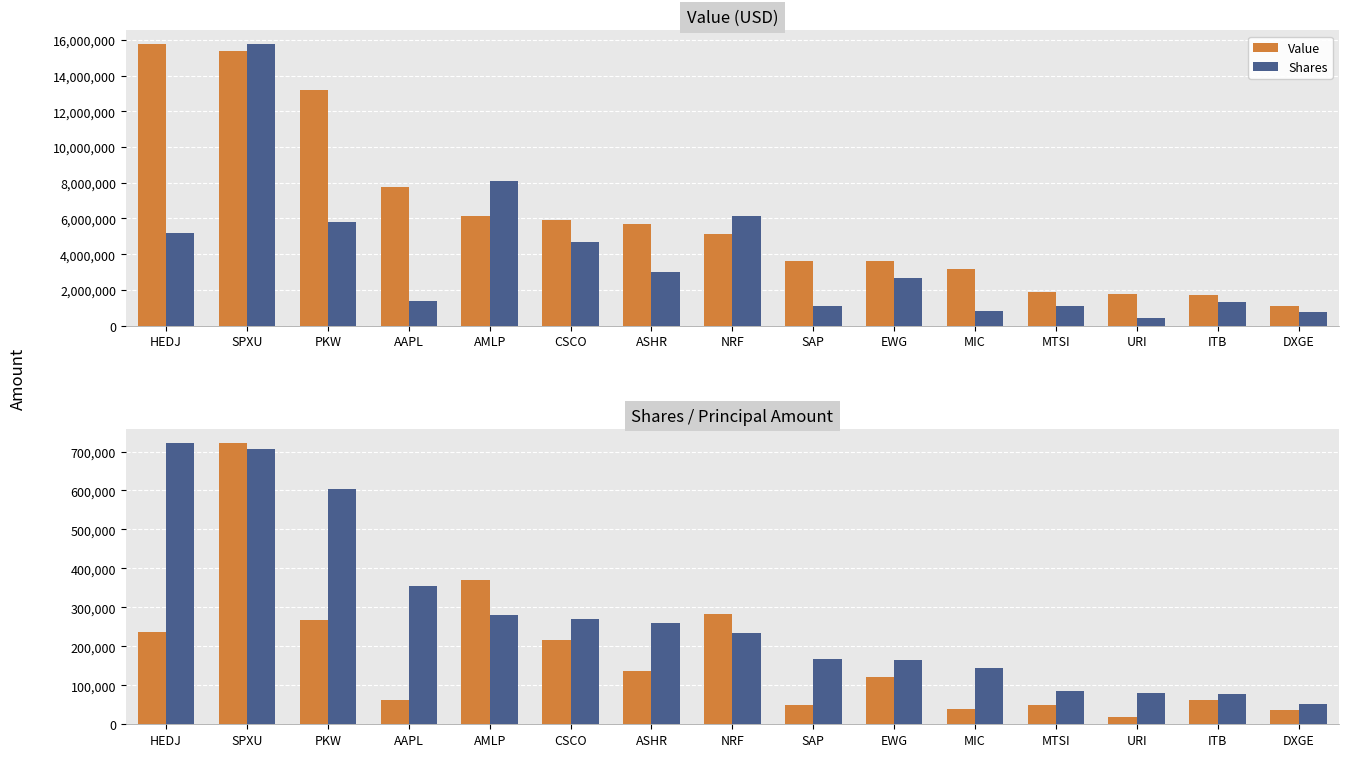

The Shares series shows 98008.3 at AAPL. True or false?

False